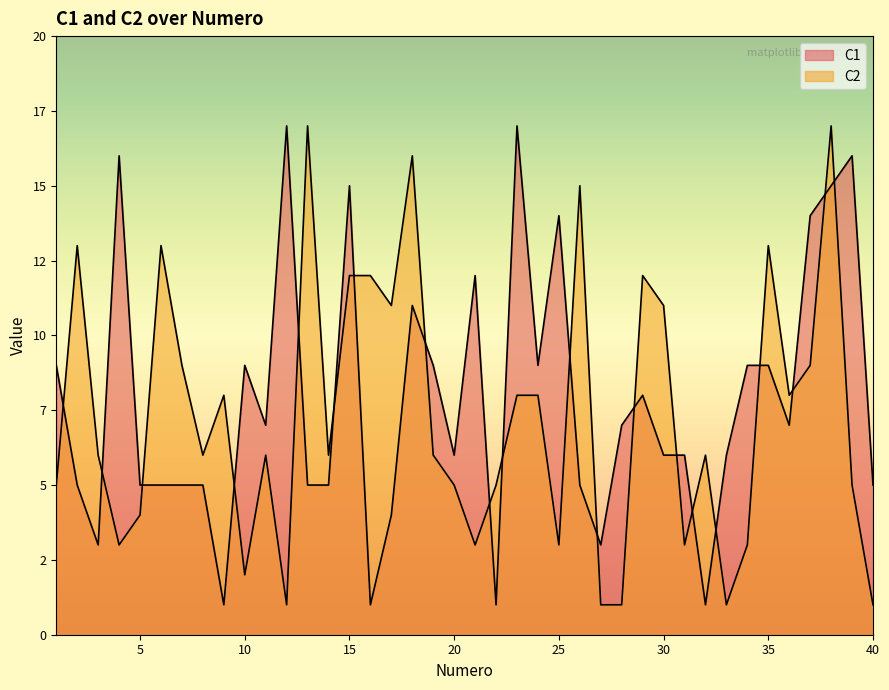

How many intersections are there between C1 and C2?

20